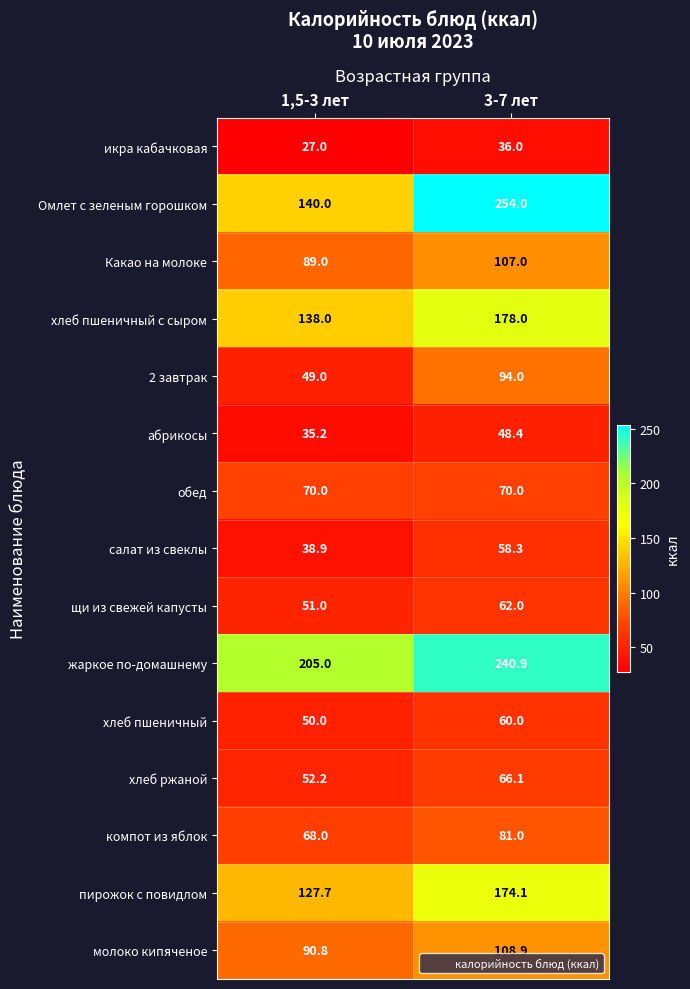

What is the maximum value shown in the chart?

254.0